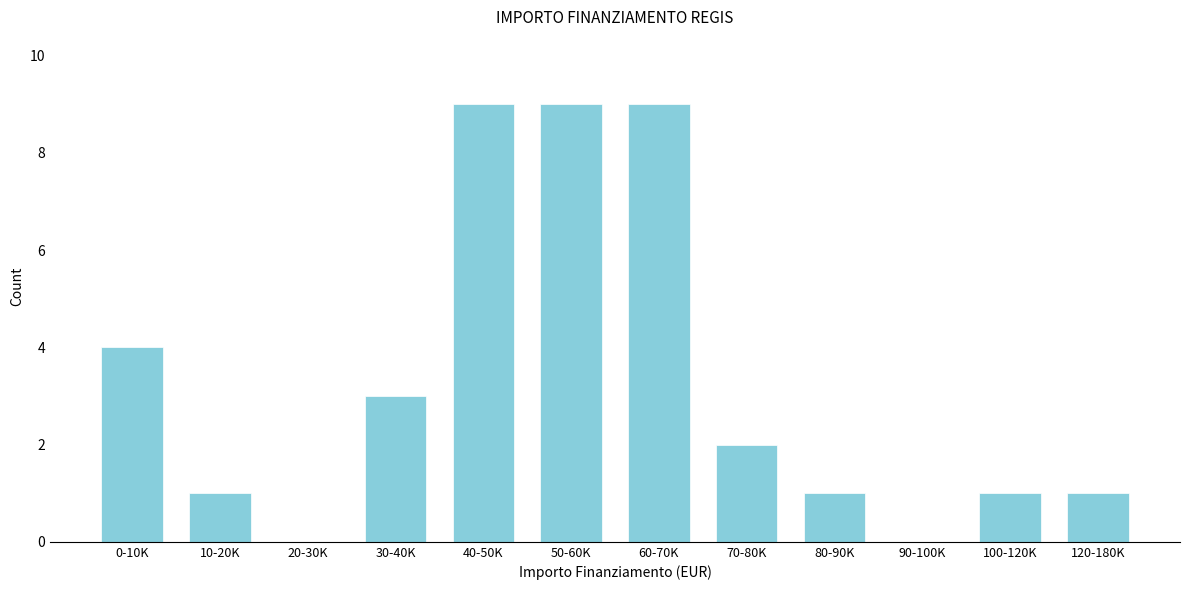

Reading left to right, transcribe all the data shown in this chart.

0-10K=4	10-20K=1	20-30K=0	30-40K=3	40-50K=9	50-60K=9	60-70K=9	70-80K=2	80-90K=1	90-100K=0	100-120K=1	120-180K=1